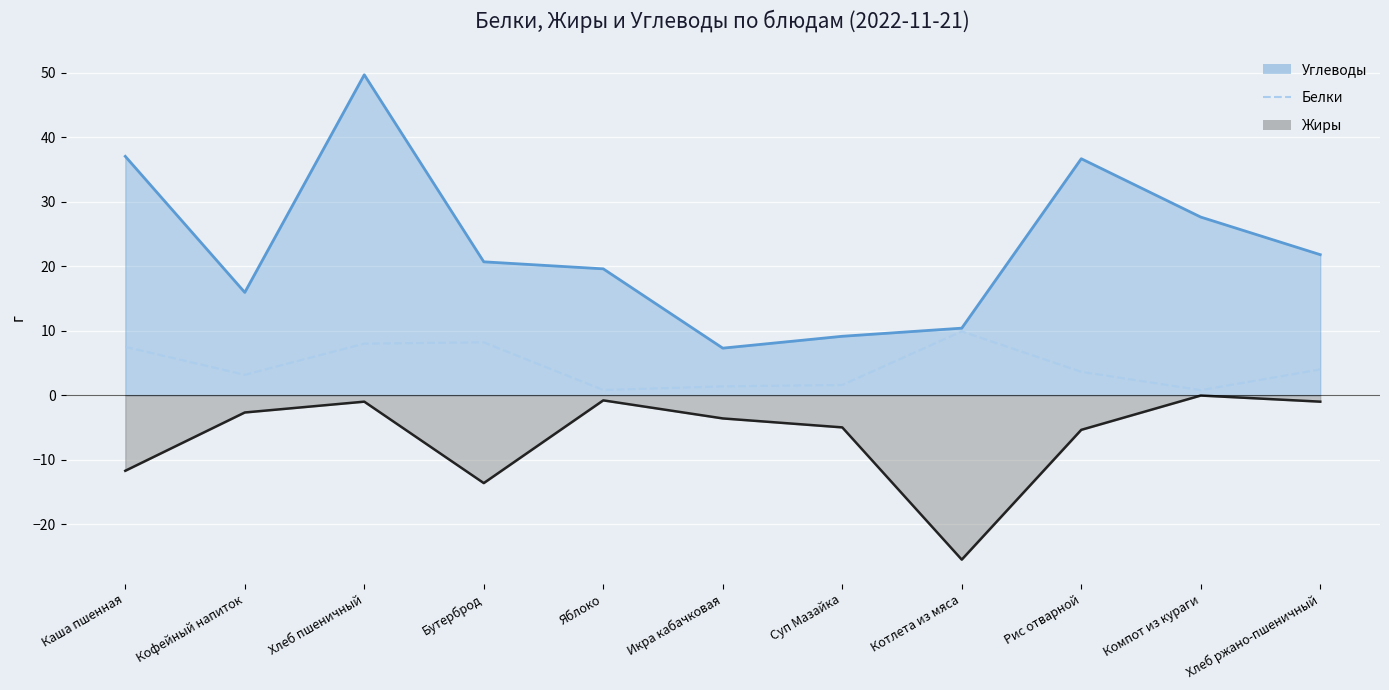

Which category has the highest value across all series?

Котлета из мяса